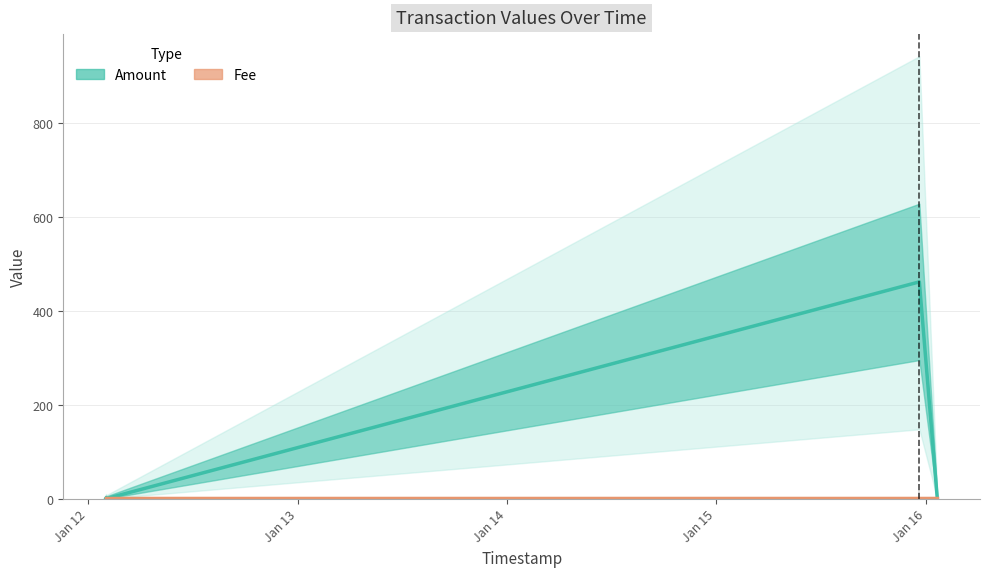

Reading right to left, transcribe all the data shown in this chart.

0.0	461.5	0.0	1.0